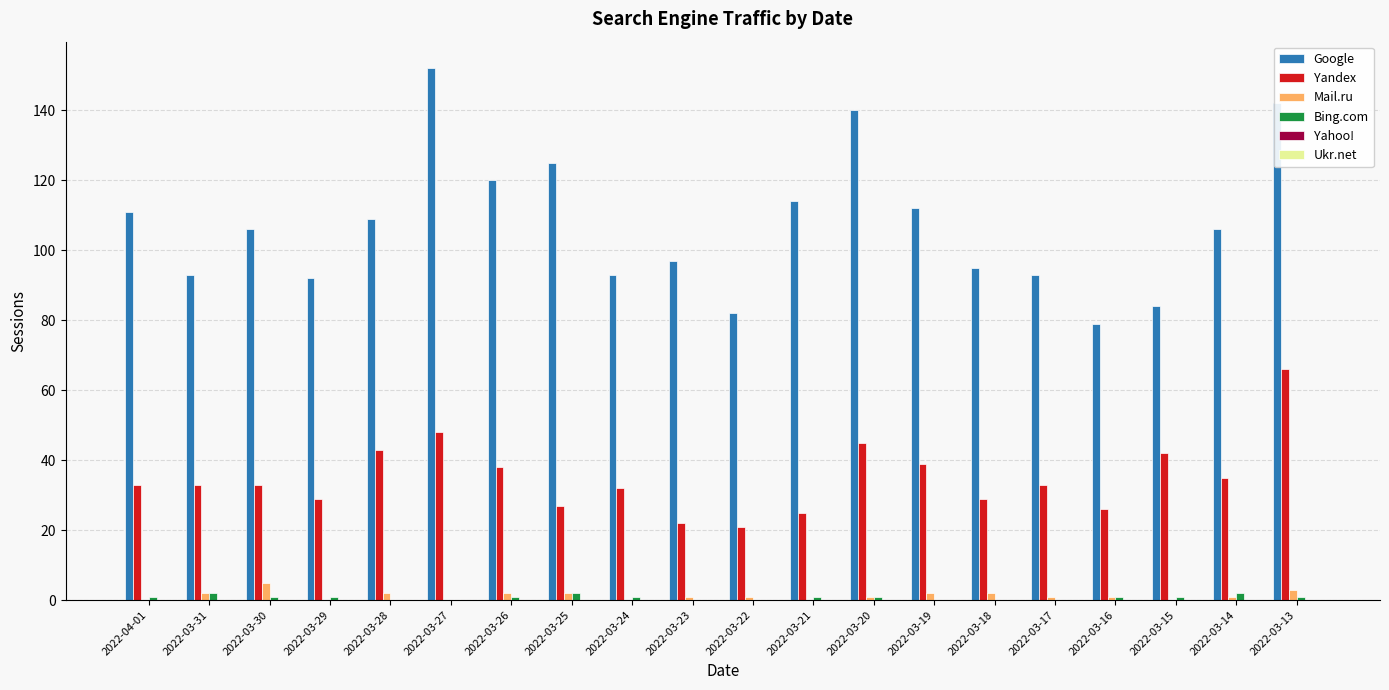

At which label is Google closest to 115?

2022-03-21